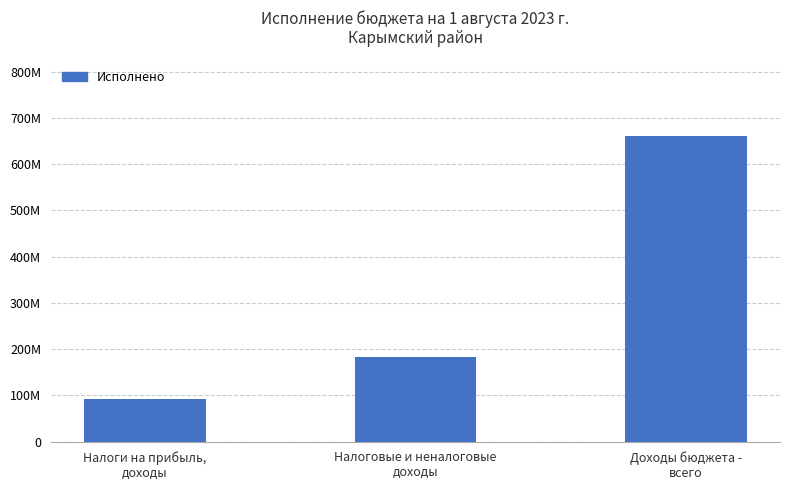

The value at Налоговые и неналоговые
доходы is 264761794.1. True or false?

False